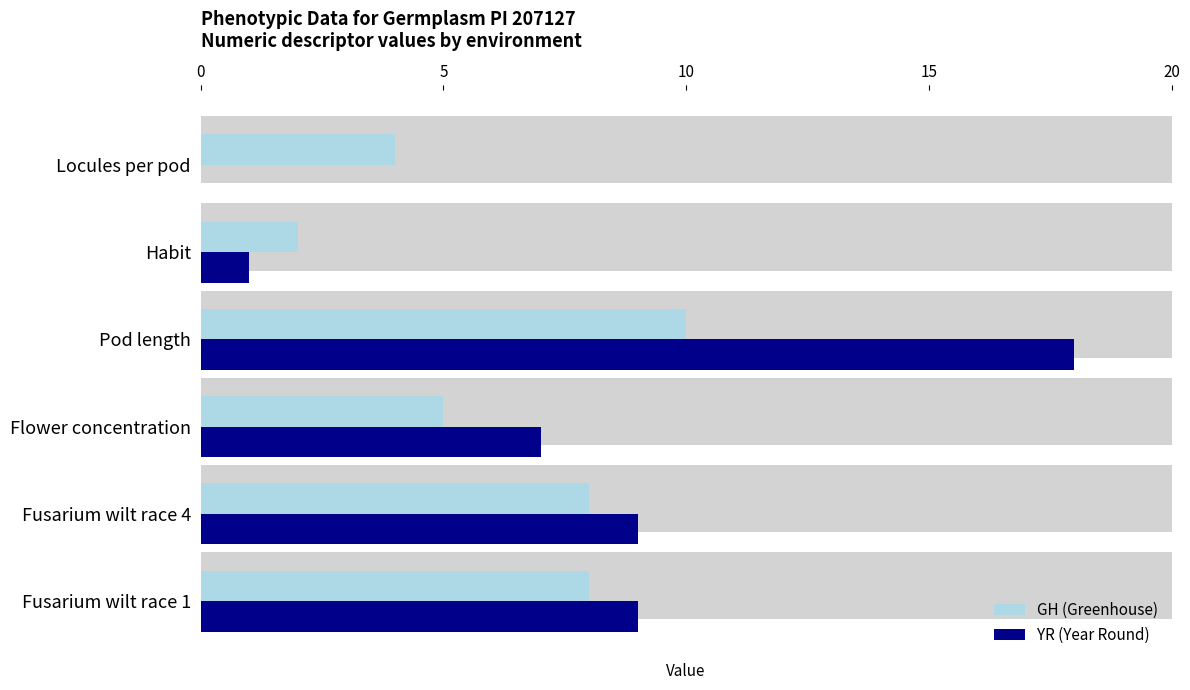

Does the chart contain stacked bars?

No